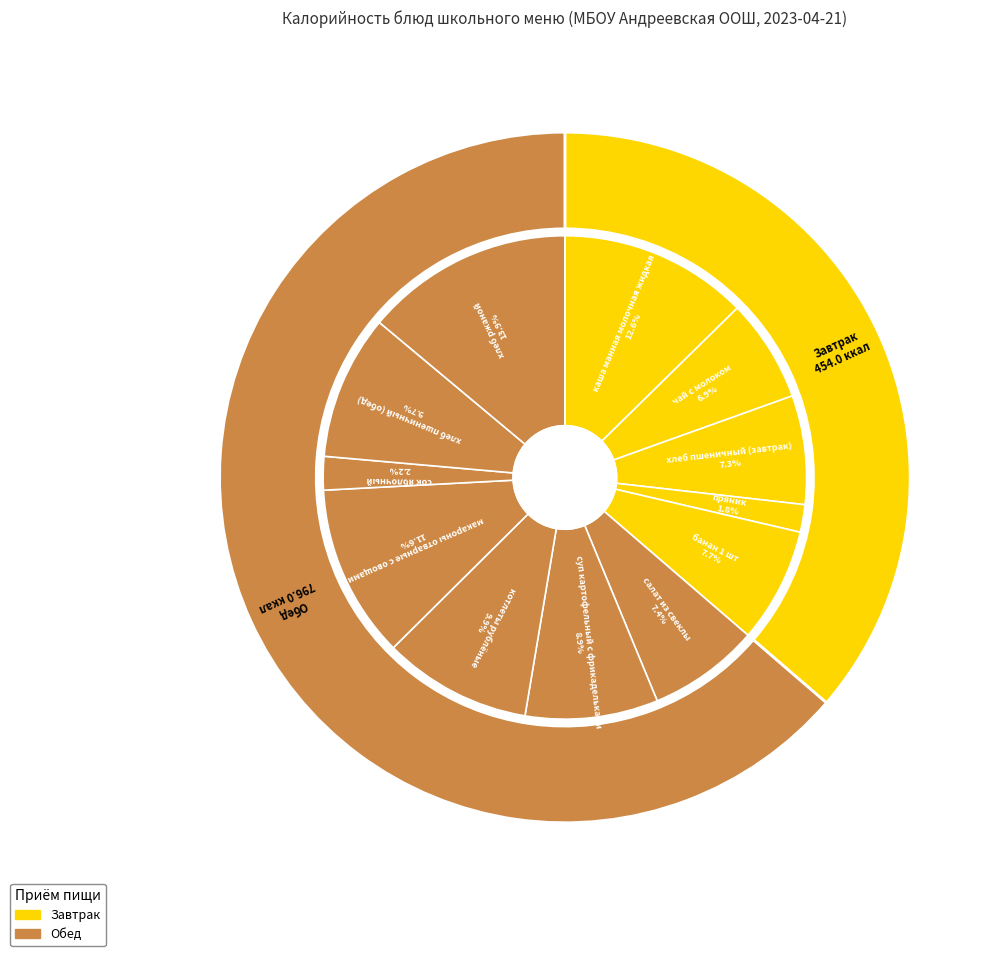

Do хлеб ржаной and суп картофельный с фрикадельками together represent more than half of the pie?

No